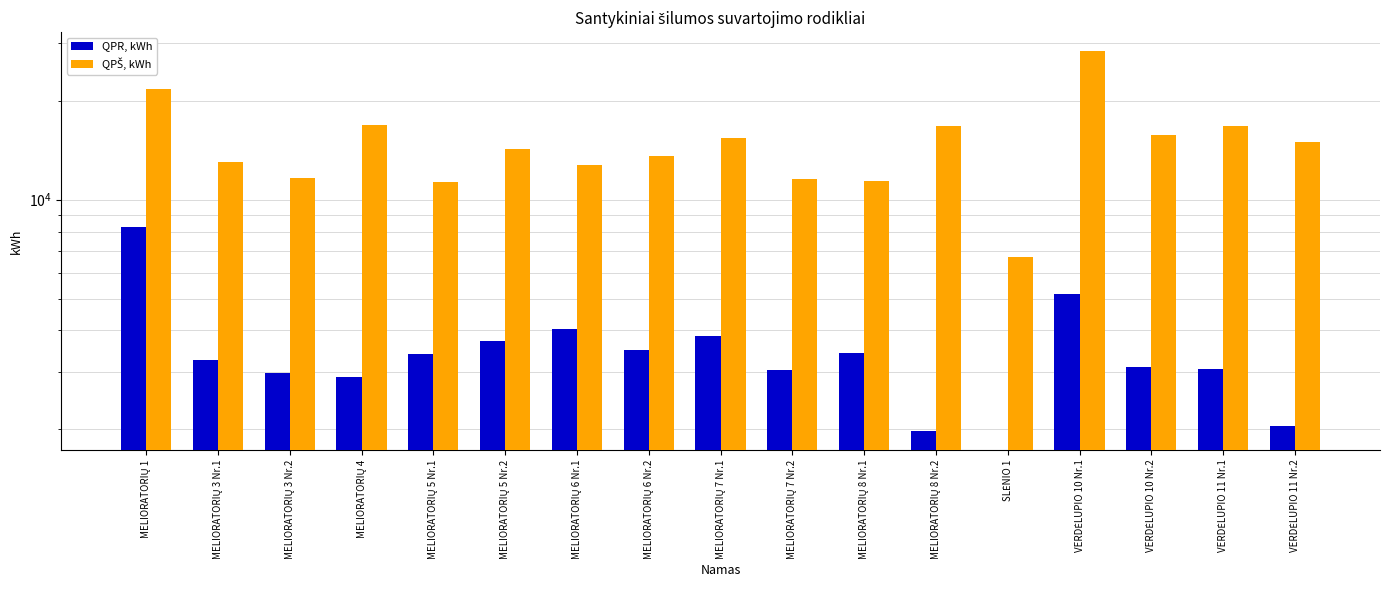

How many groups of bars are there?

17